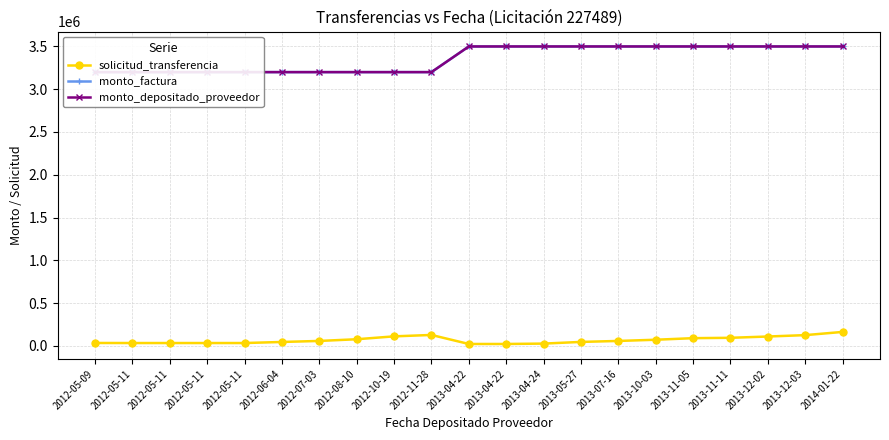

Which category has the highest value in the monto_factura series?

2013-04-22